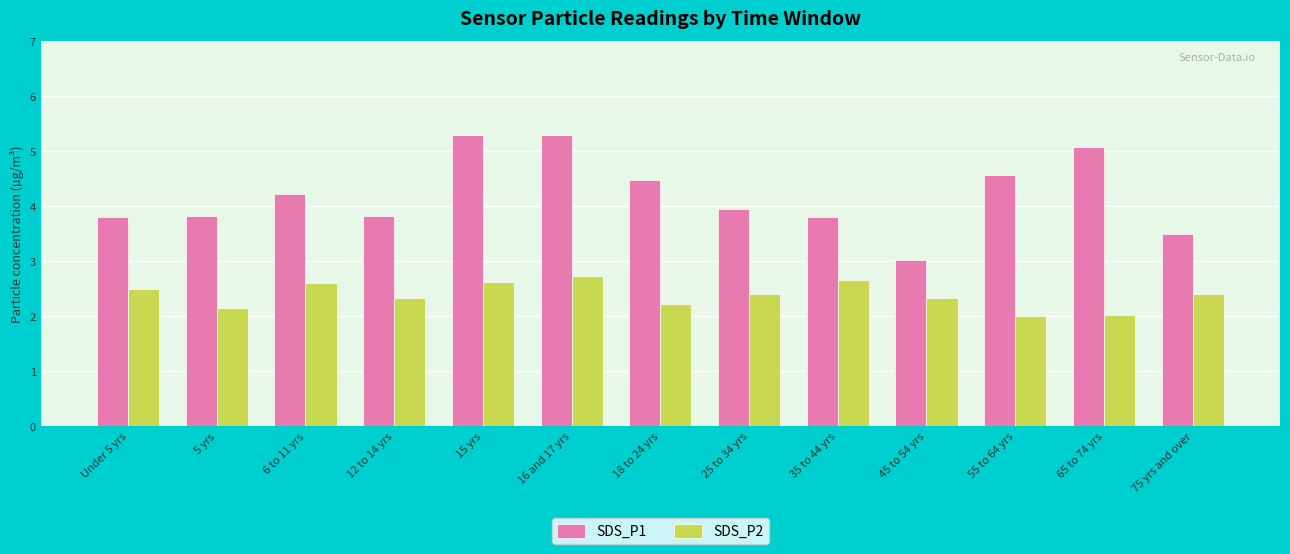

What is the spread (max minus min) of values at Under 5 yrs?

1.3